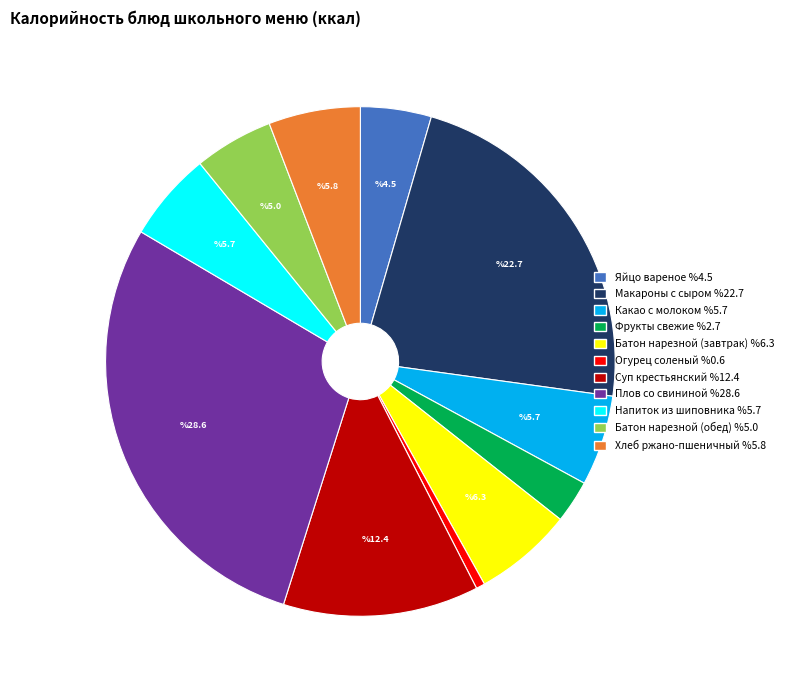

Do Плов со свининой and Огурец соленый together represent more than half of the pie?

No